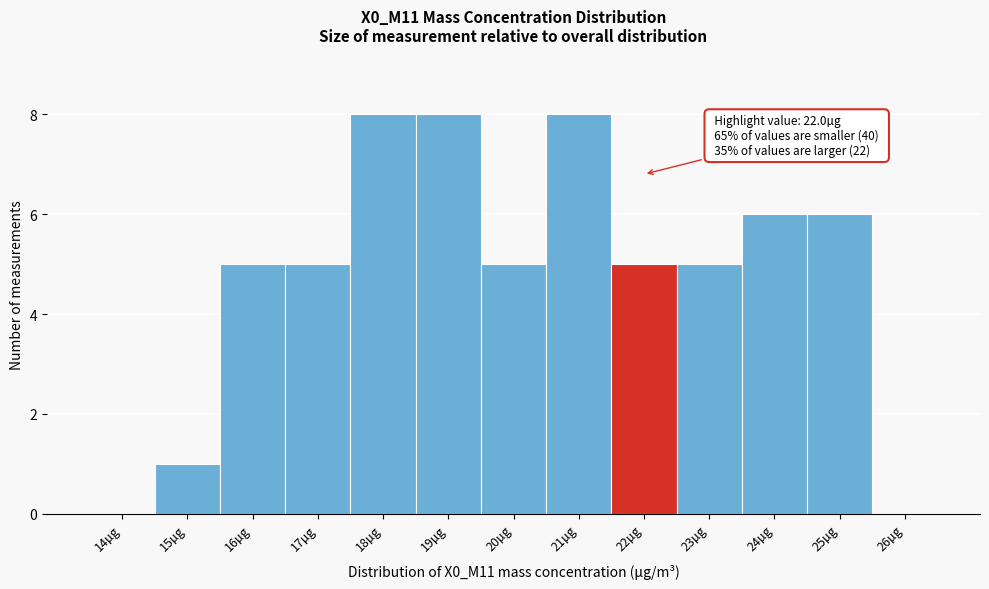

Reading right to left, transcribe all the data shown in this chart.

26µg=0	25µg=6	24µg=6	23µg=5	22µg=5	21µg=8	20µg=5	19µg=8	18µg=8	17µg=5	16µg=5	15µg=1	14µg=0